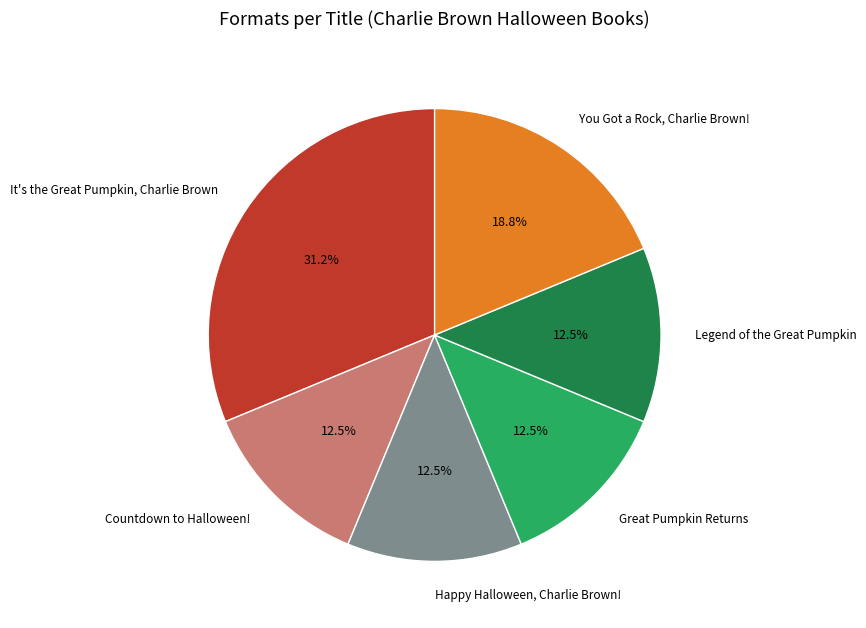

Do Great Pumpkin Returns and Countdown to Halloween! together represent more than half of the pie?

No